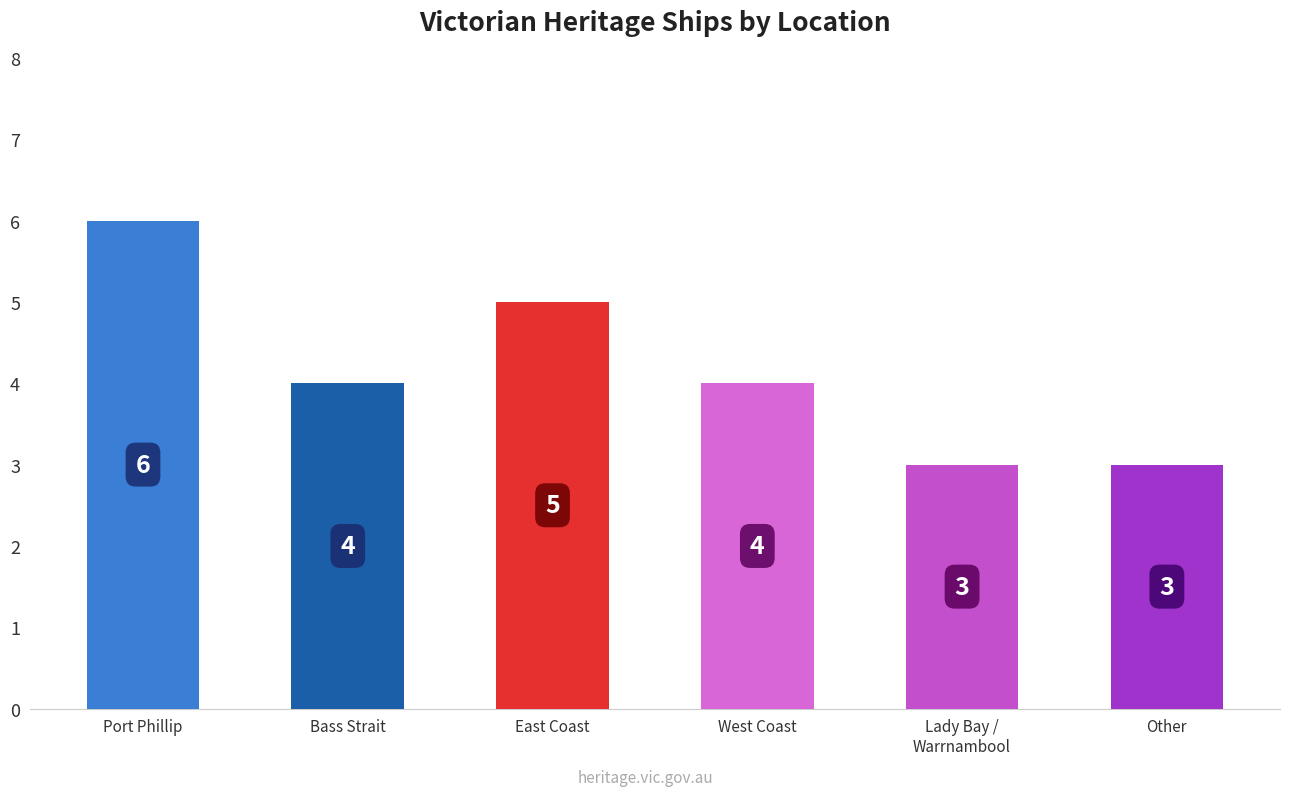

What position from the left is East Coast?

3